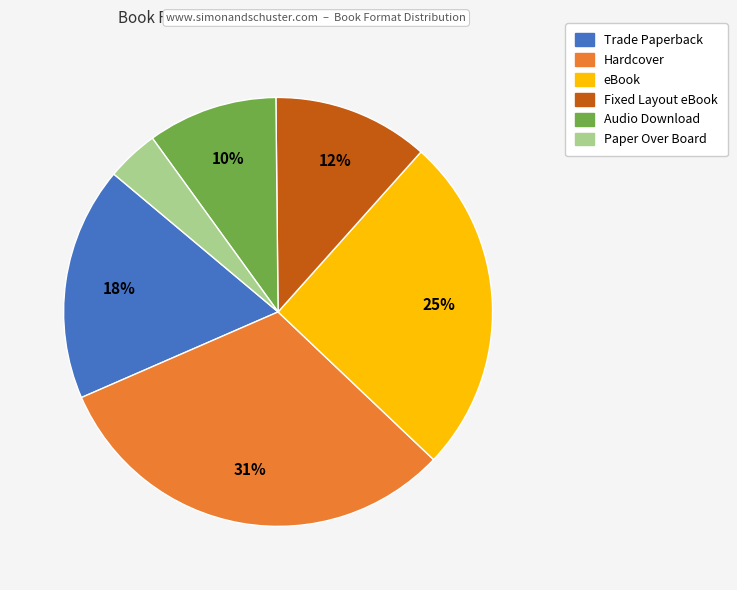

To the nearest percent, what is the difference between the largest and smallest slice percentages?

27%